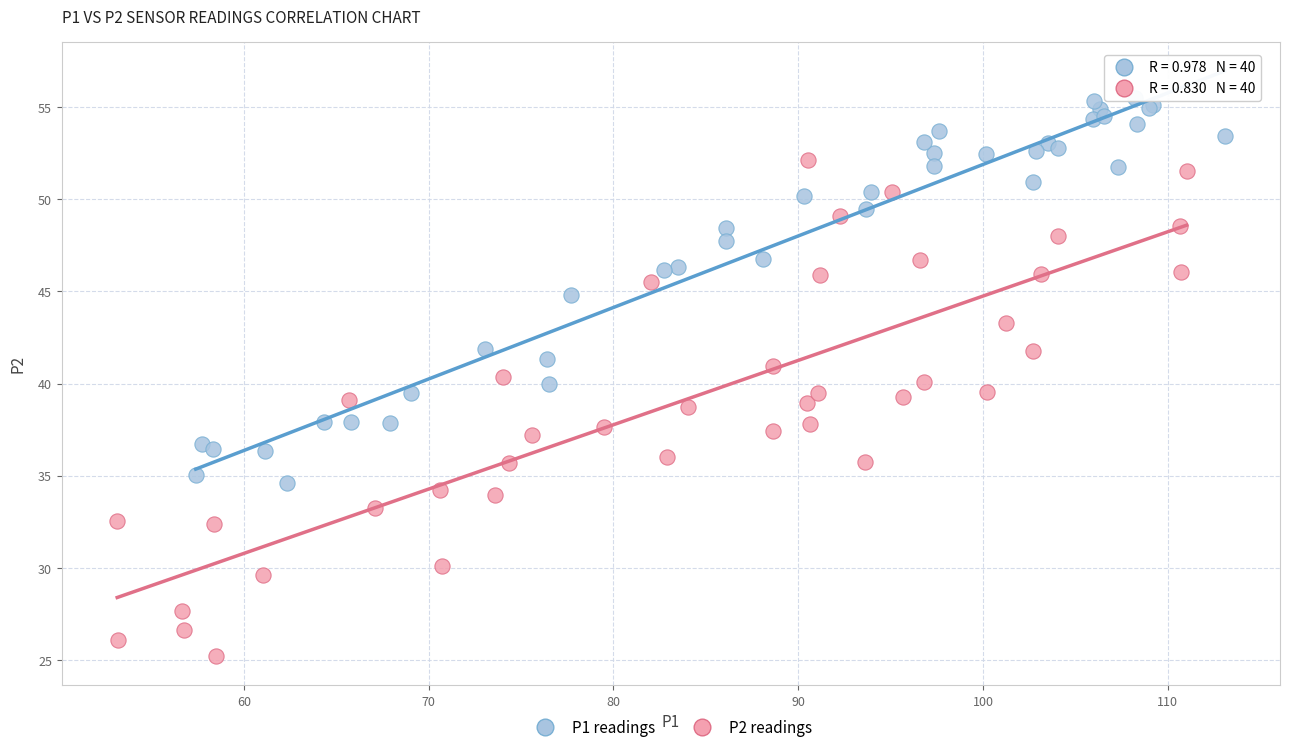

Which series reaches the minimum Y coordinate?

P2 readings